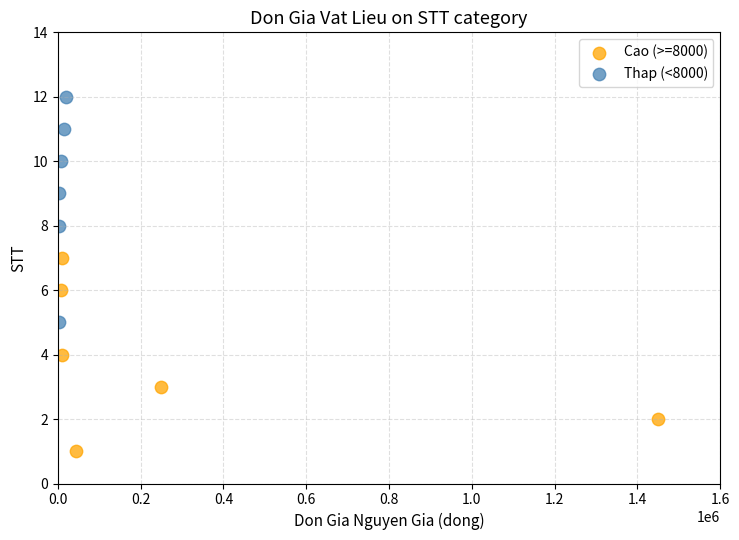

Which series has the widest spread of Y values?

Thap (<8000)